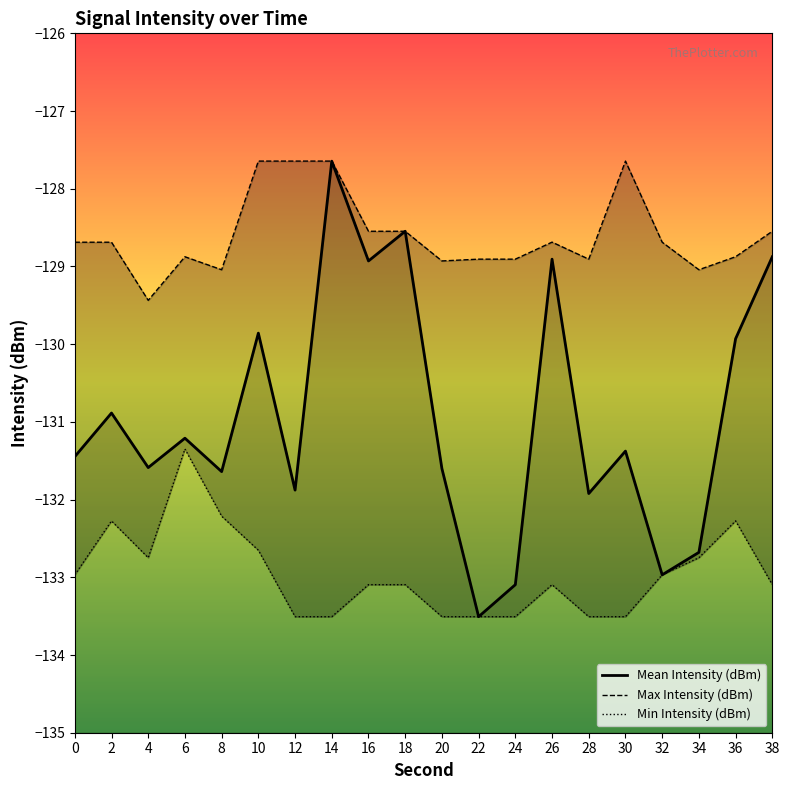

True or false: Mean Intensity (dBm) and Max Intensity (dBm) intersect in this chart.

False